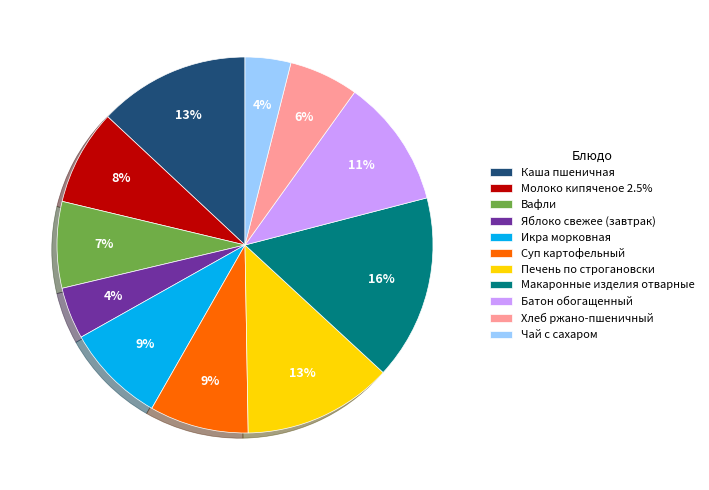

Which slice is the largest?

Макаронные изделия отварные